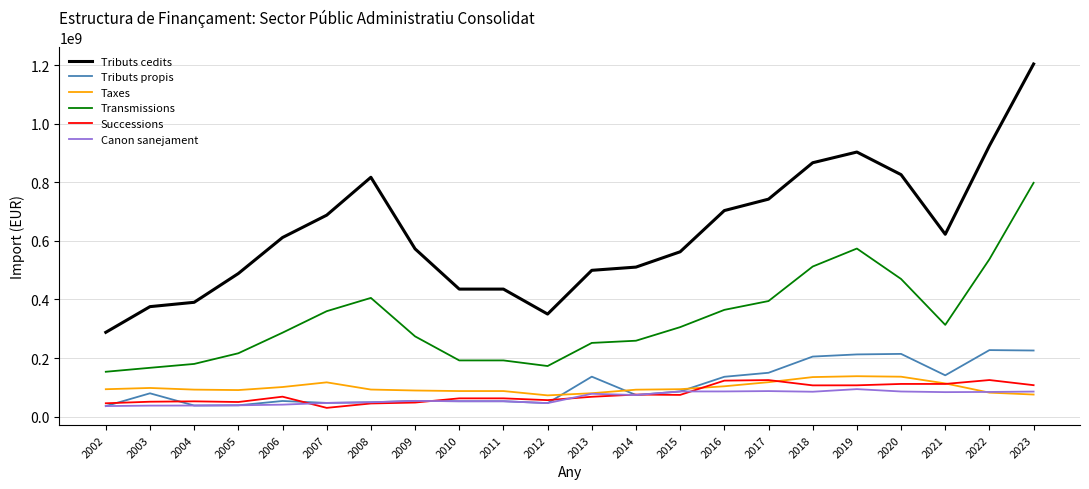

At which category is the sum across all series the highest?

2023